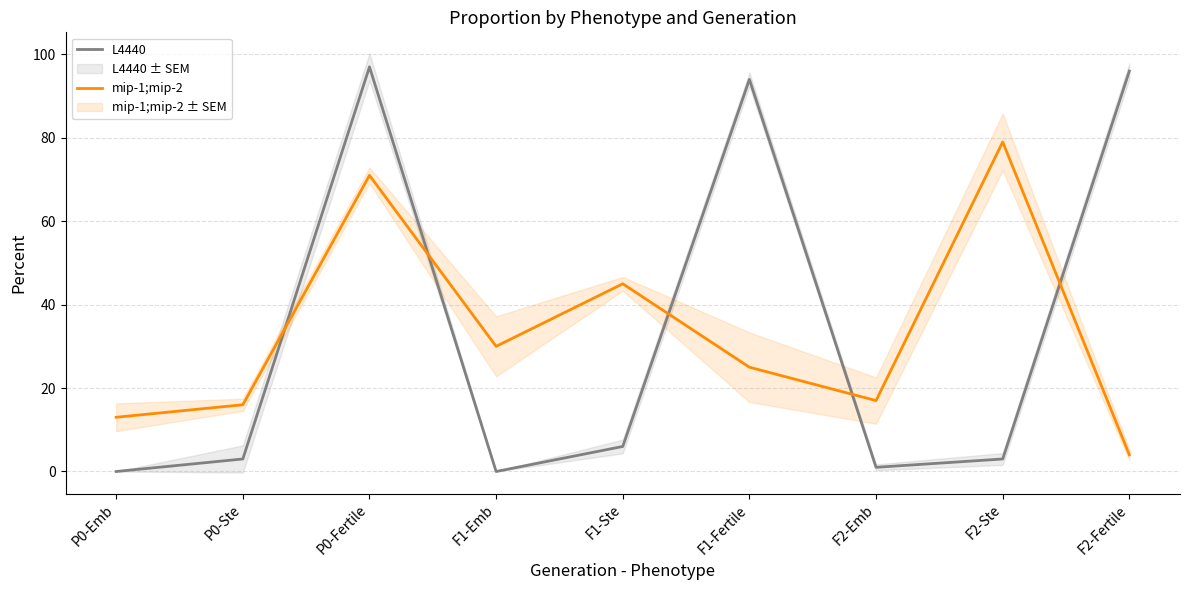

In L4440, how many points are higher than both neighbors (excluding endpoints)?

2